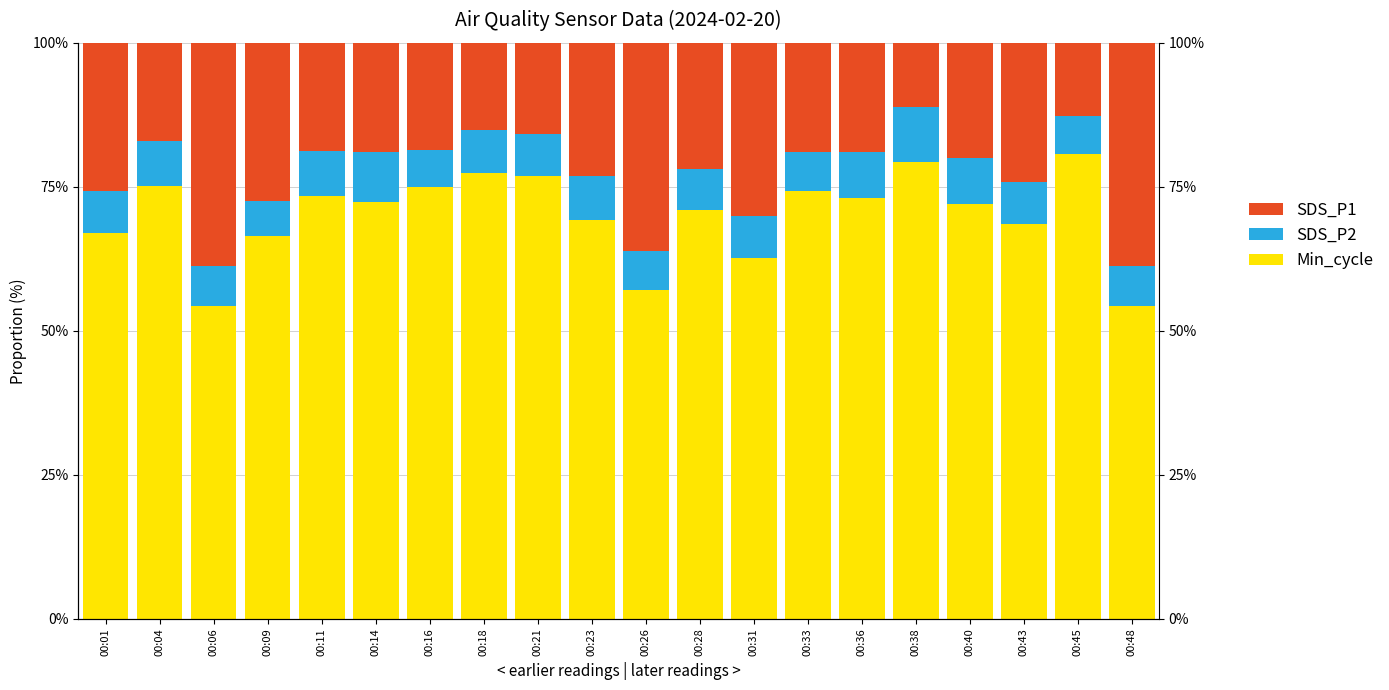

List the series in order of their overall mean, highest first.

Min_cycle, SDS_P1, SDS_P2